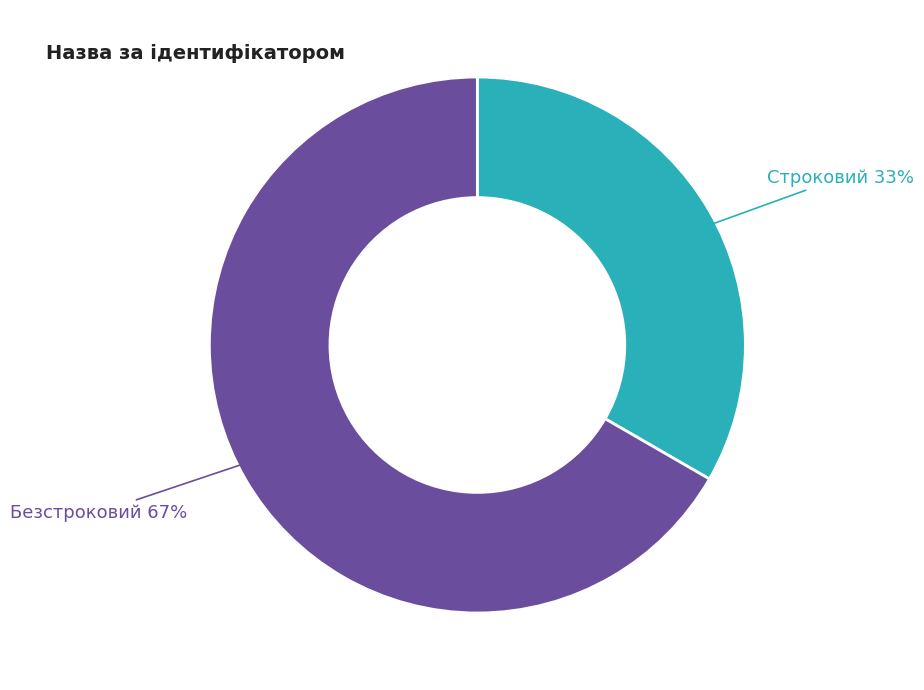

What is the ratio of the value at Безстроковий to the value at Строковий?

2.0